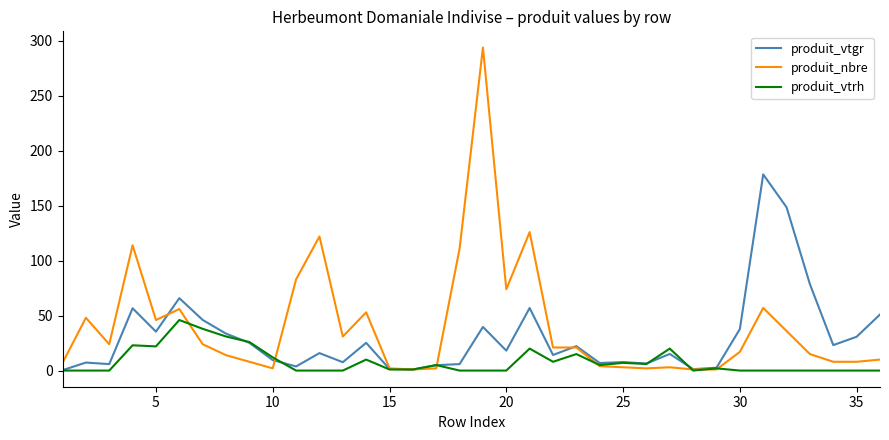

Which series has the largest range (max minus min)?

produit_nbre